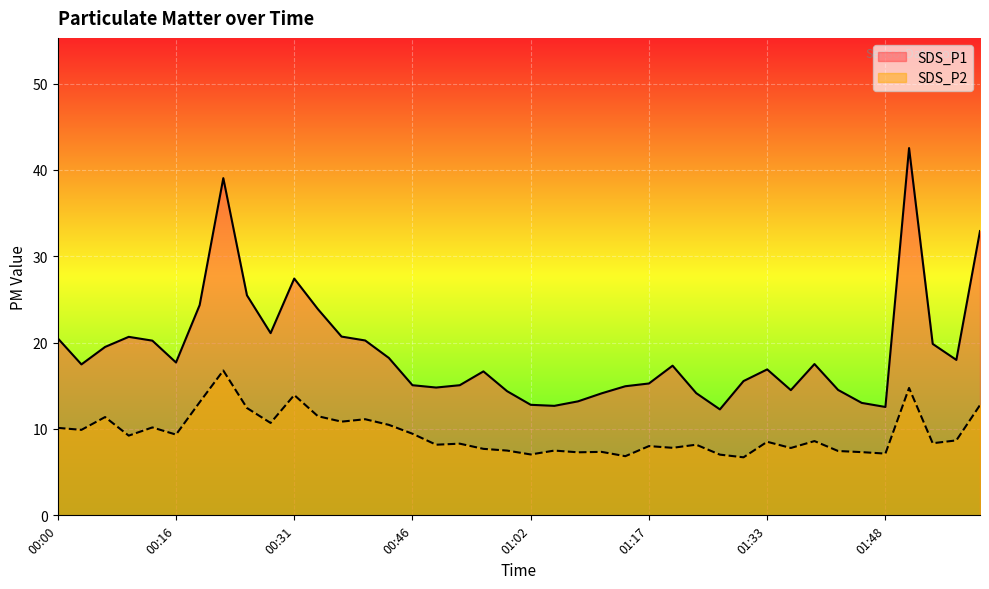

What are all the series names shown in the legend?

SDS_P1, SDS_P2